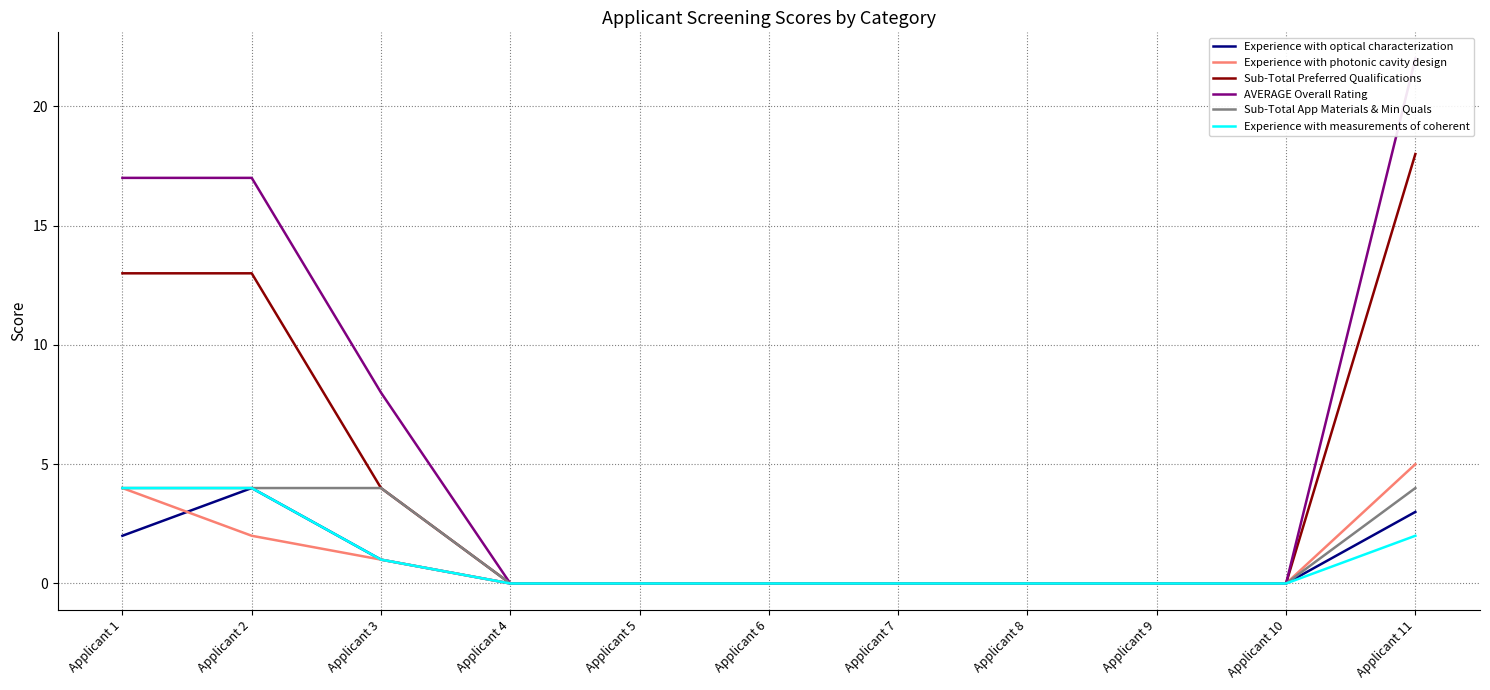

What is the greatest value displayed?

22